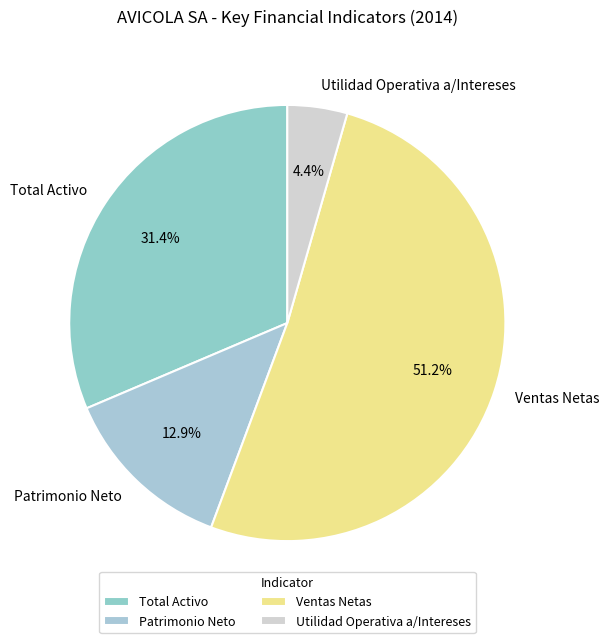

Is it true that Total Activo is 41% of the pie?

False